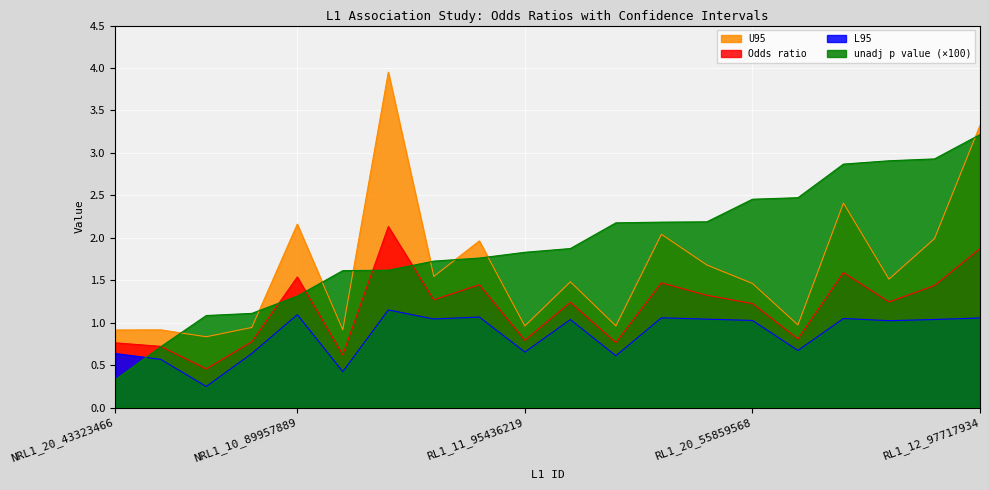

What is the average value of the L95 series?

0.9